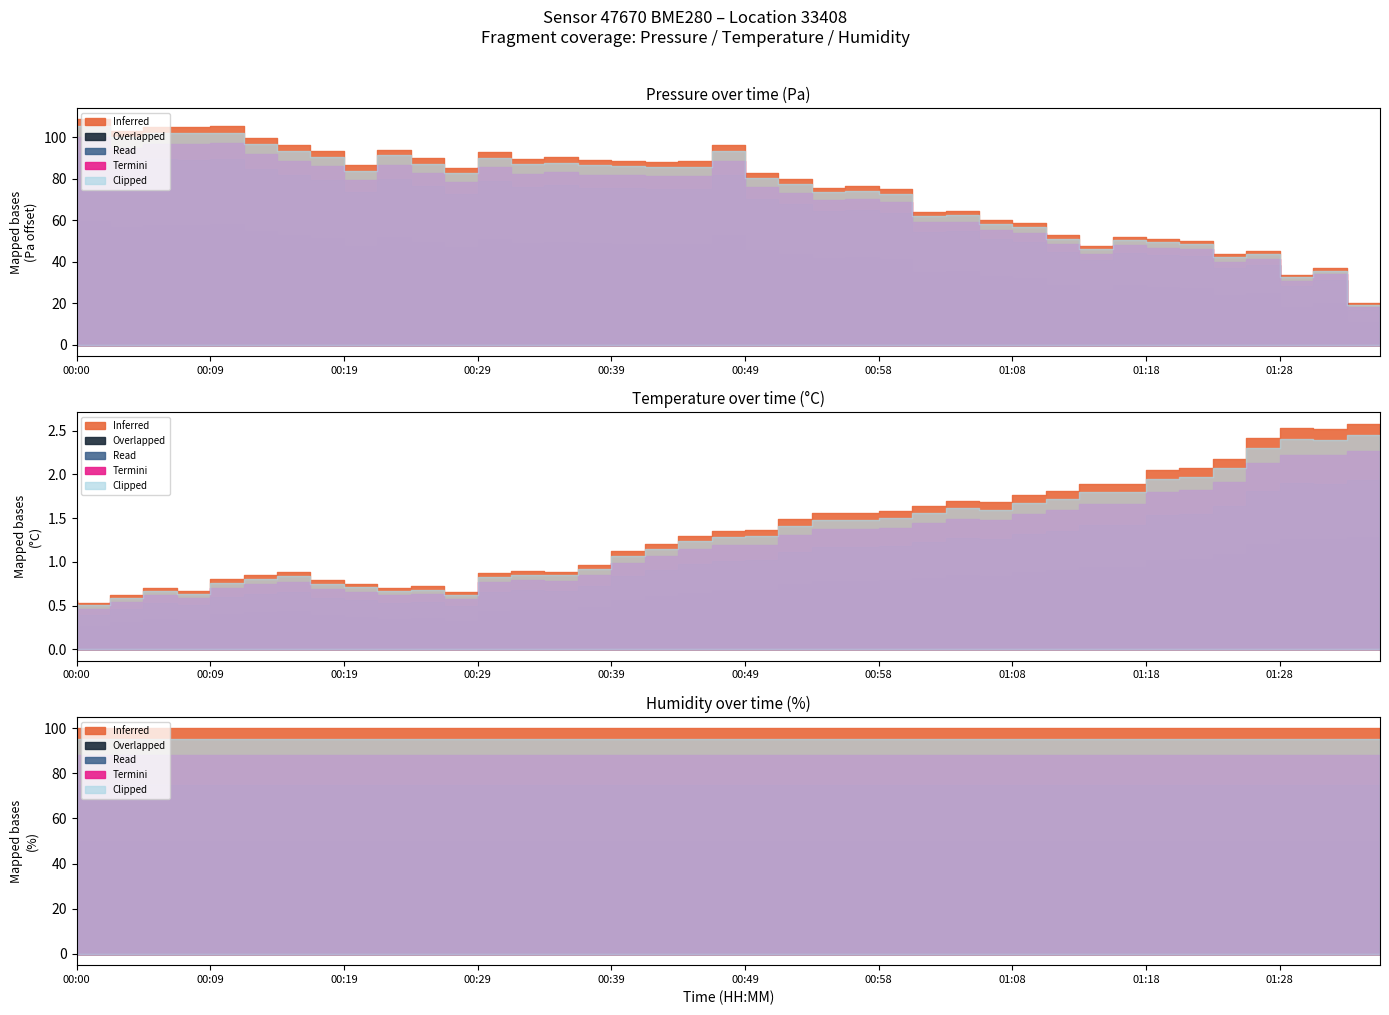

What is the difference between the maximum and second lowest values in the Clipped series?

1.1